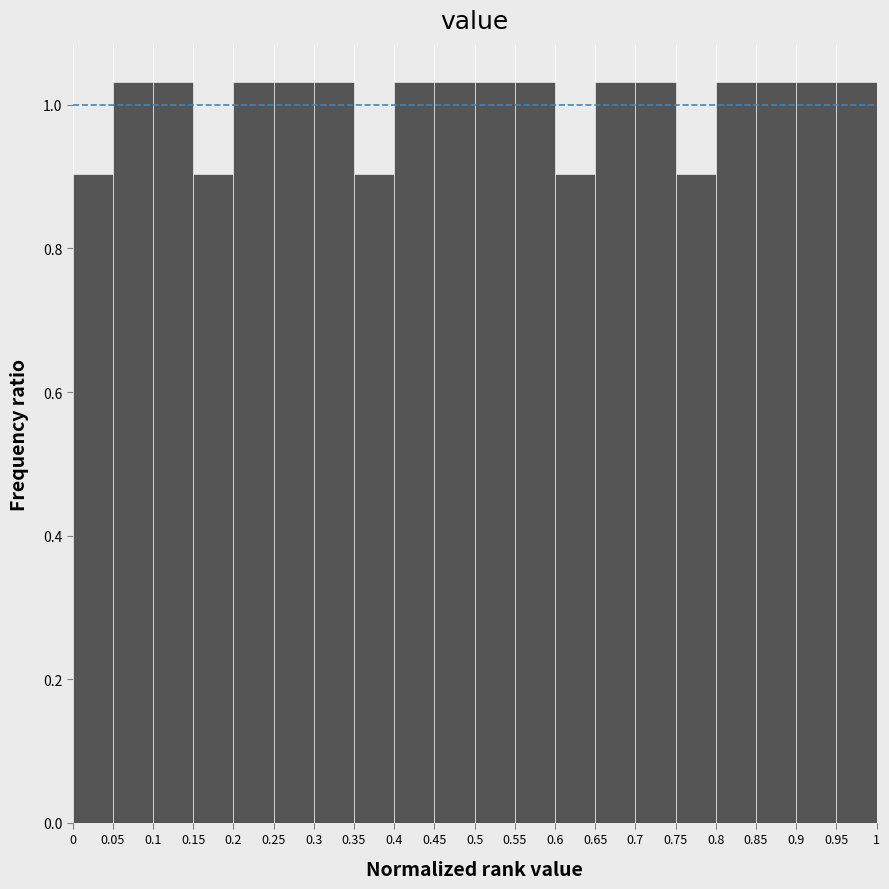

Reading left to right, list every bar in this chart as the range it spans on the x-axis followed by its height. The values are not printed on the chart, so give them approximately, as read against the axis.

0 to 0.05: 0.90
0.05 to 0.1: 1.04
0.1 to 0.15: 1.04
0.15 to 0.2: 0.90
0.2 to 0.25: 1.04
0.25 to 0.3: 1.04
0.3 to 0.35: 1.04
0.35 to 0.4: 0.90
0.4 to 0.45: 1.04
0.45 to 0.5: 1.04
0.5 to 0.55: 1.04
0.55 to 0.6: 1.04
0.6 to 0.65: 0.90
0.65 to 0.7: 1.04
0.7 to 0.75: 1.04
0.75 to 0.8: 0.90
0.8 to 0.85: 1.04
0.85 to 0.9: 1.04
0.9 to 0.95: 1.04
0.95 to 1: 1.04